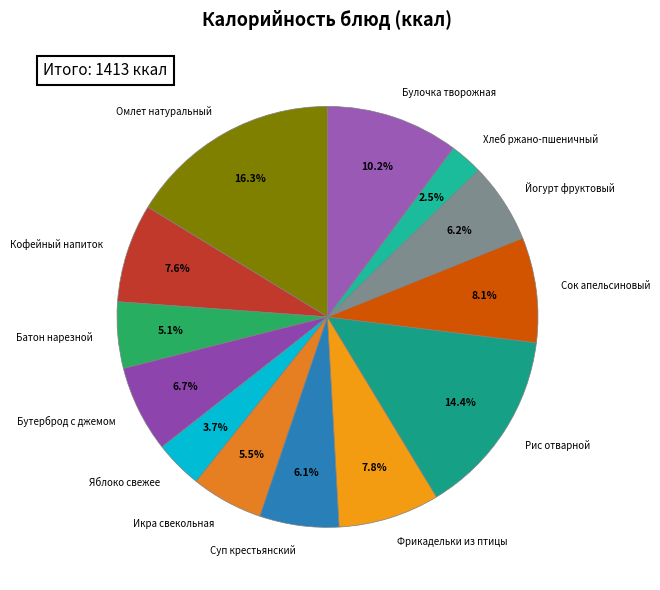

What portion of the pie excludes Рис отварной?

85.6%